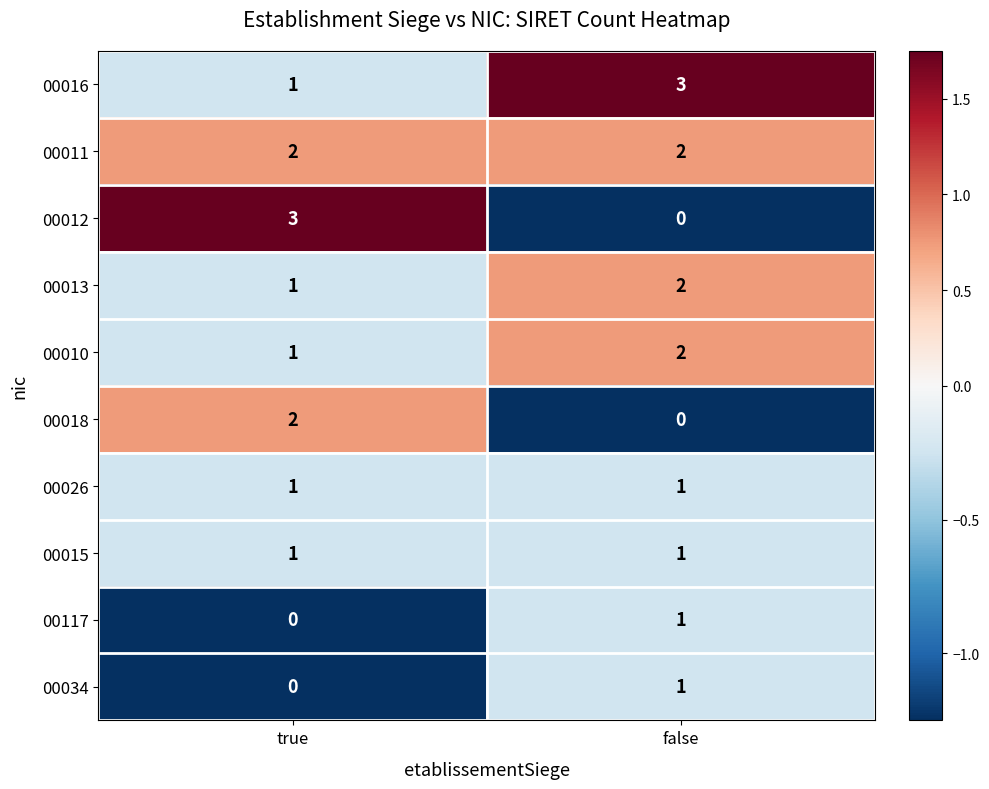

List the labels in order of 00012 value, largest first.

true, false